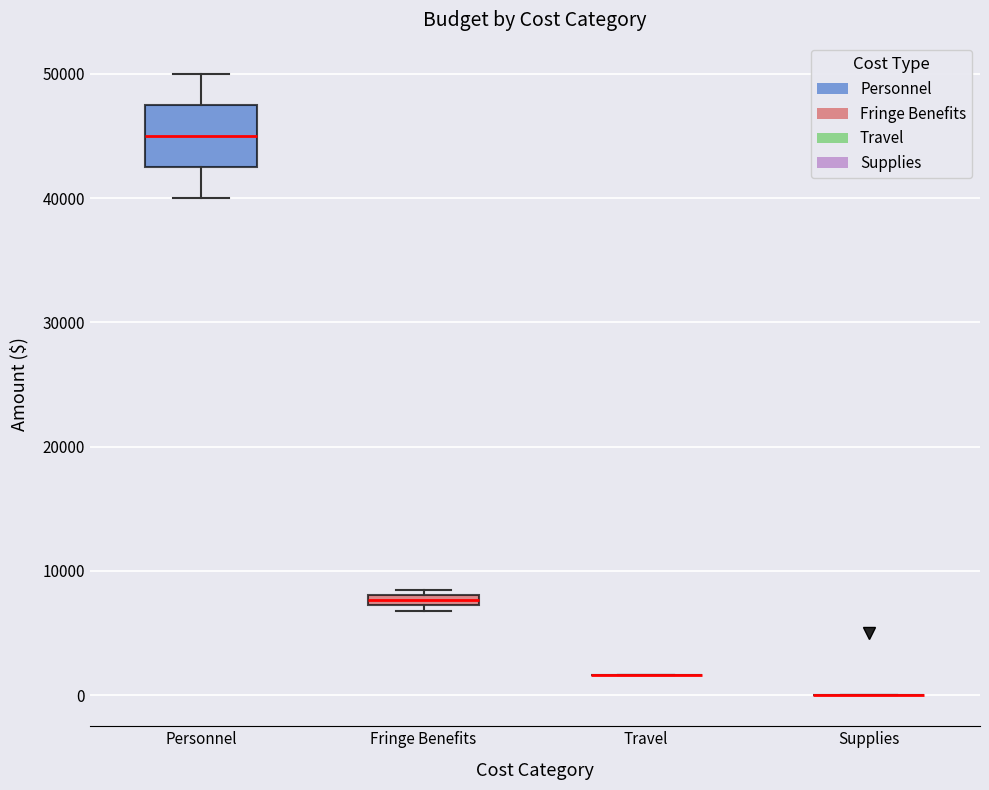

Which box is the tallest, from its lower edge to its upper edge?

Personnel